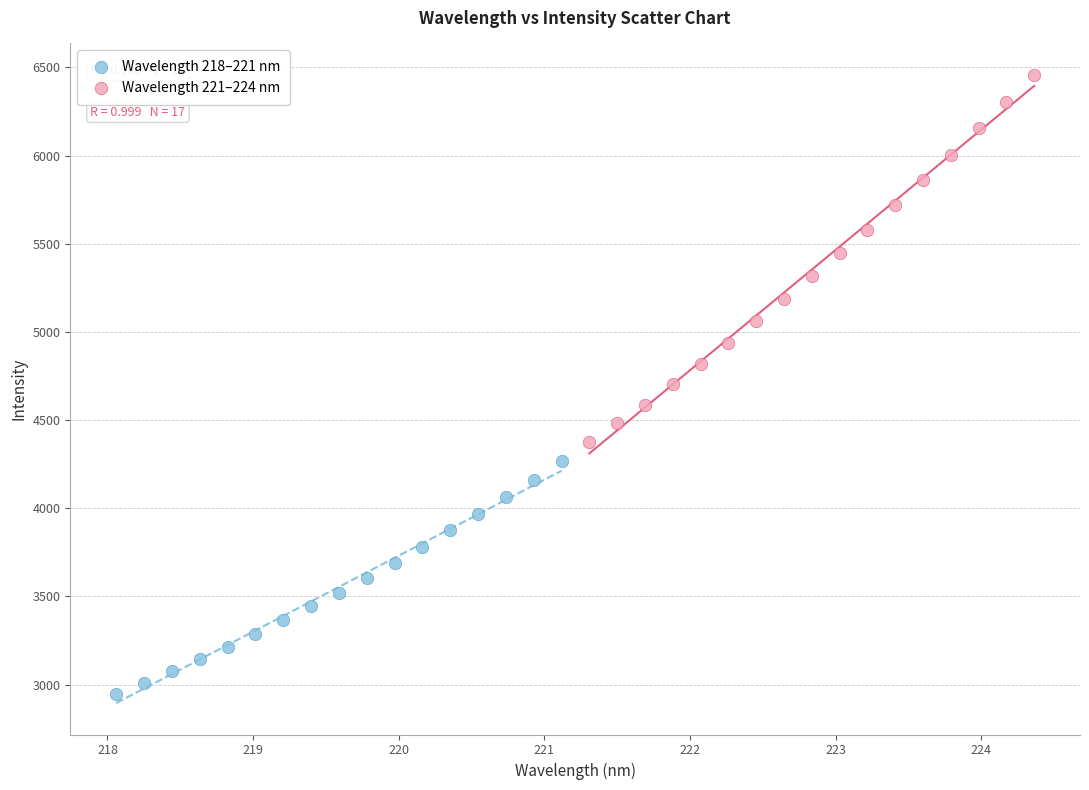

Which series reaches the minimum Y coordinate?

Wavelength 218–221 nm